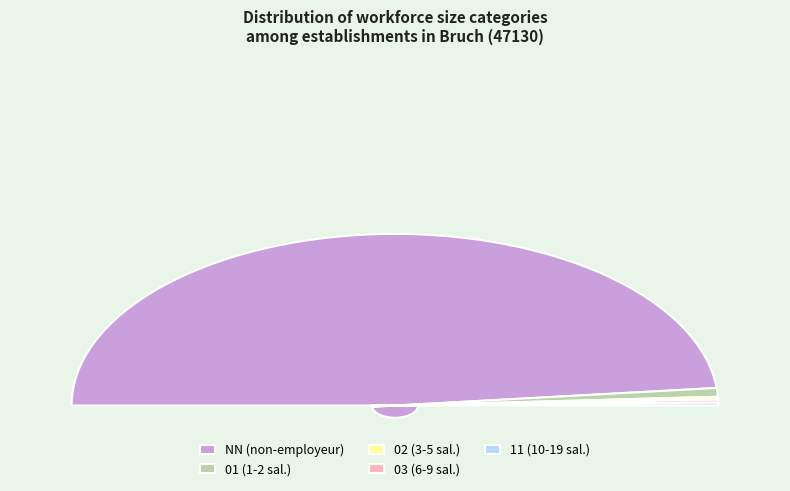

How many slices are in this pie chart?

5